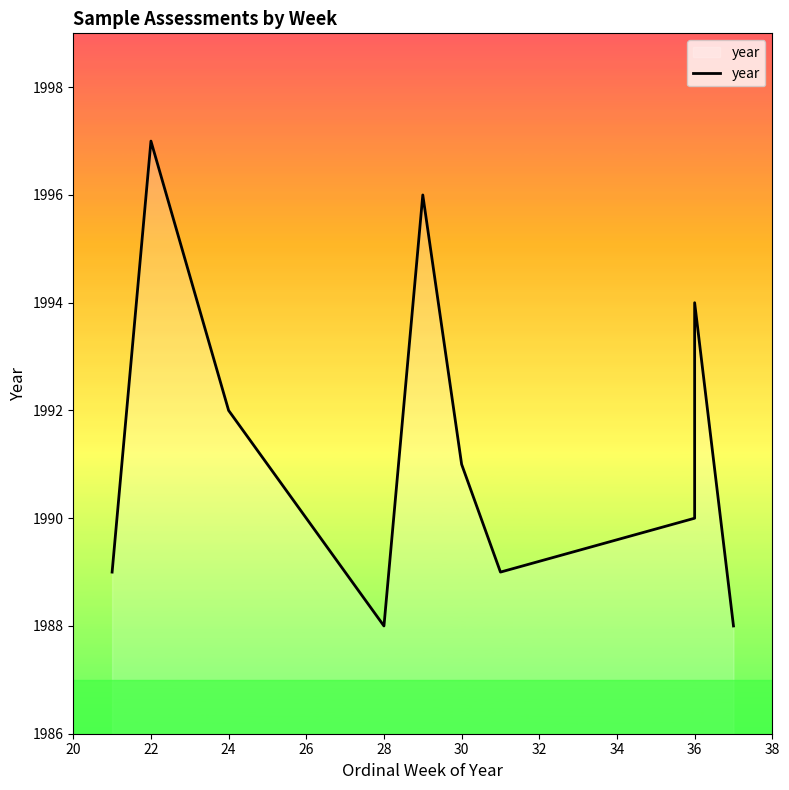

What is the maximum value shown in the chart?

1997